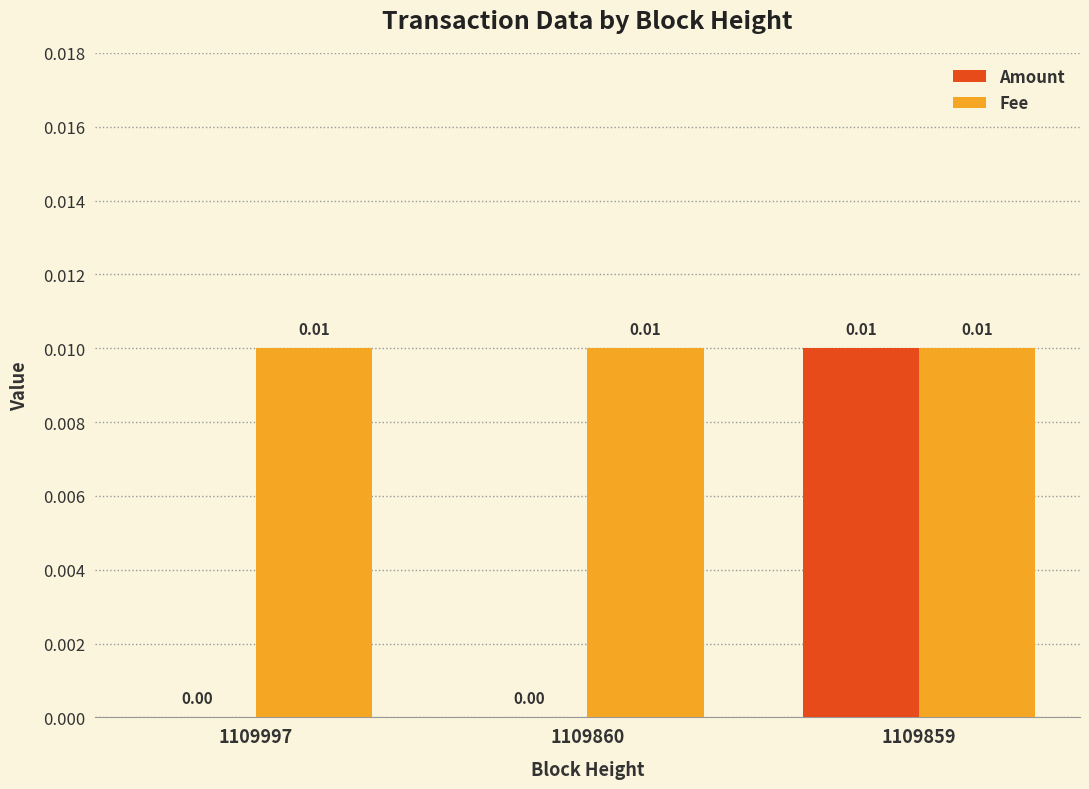

At which category is the sum across all series the highest?

1109859